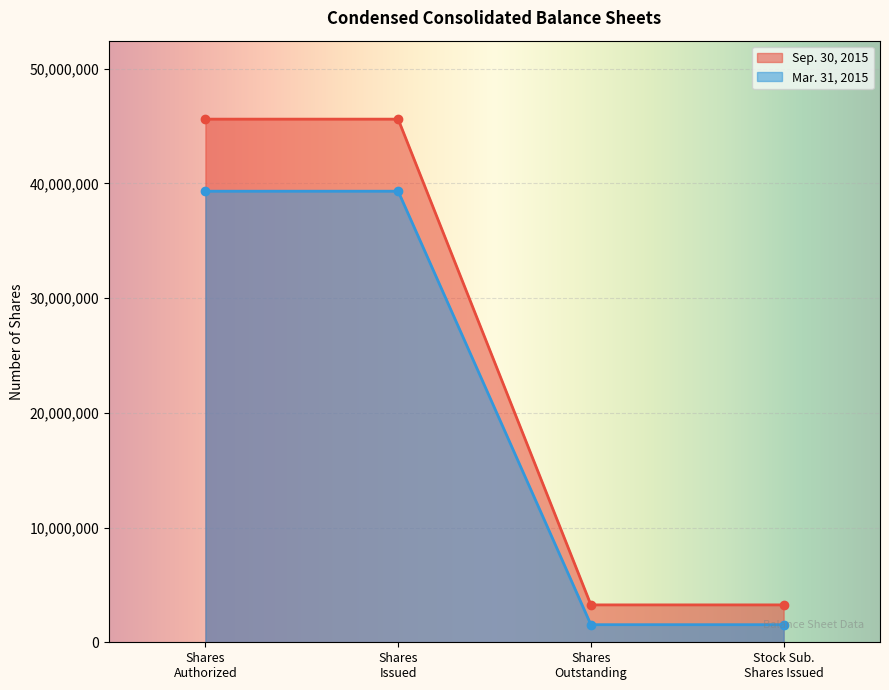

How many Sep. 30, 2015 values are between 3258601 and 45594433?

4